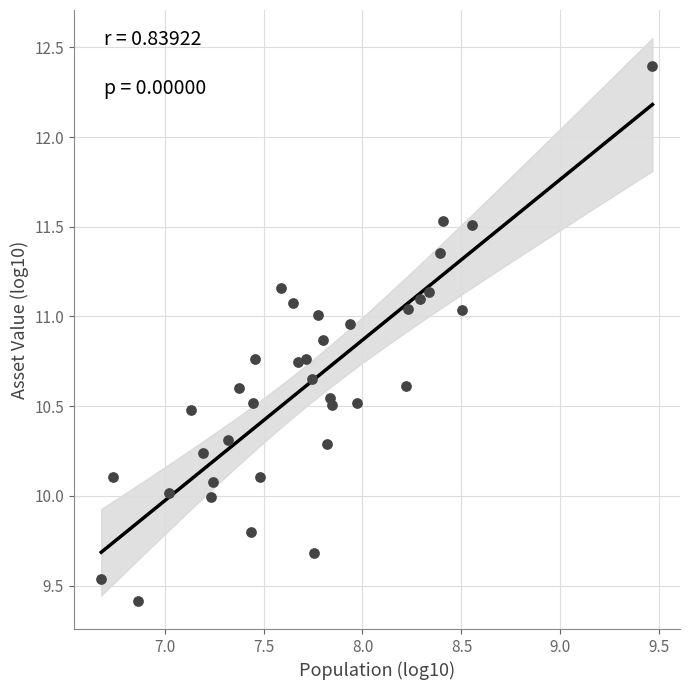

What is the range of Y values (max minus min)?

3.0